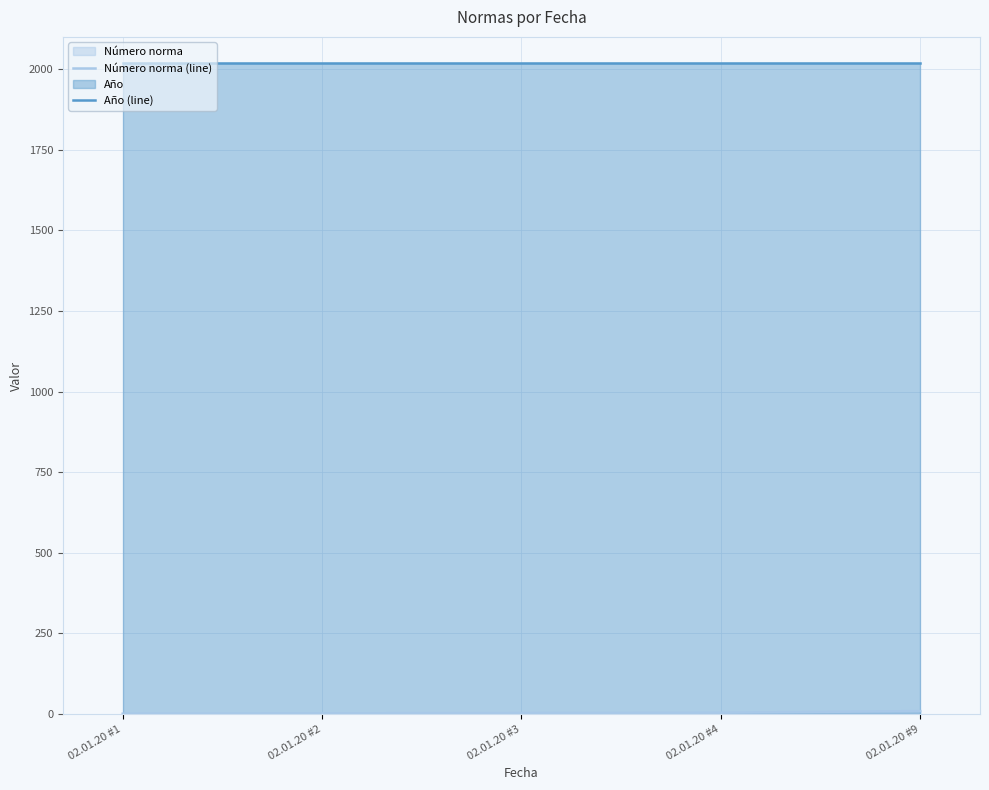

What are all the series names shown in the legend?

Número norma (line), Año (line)